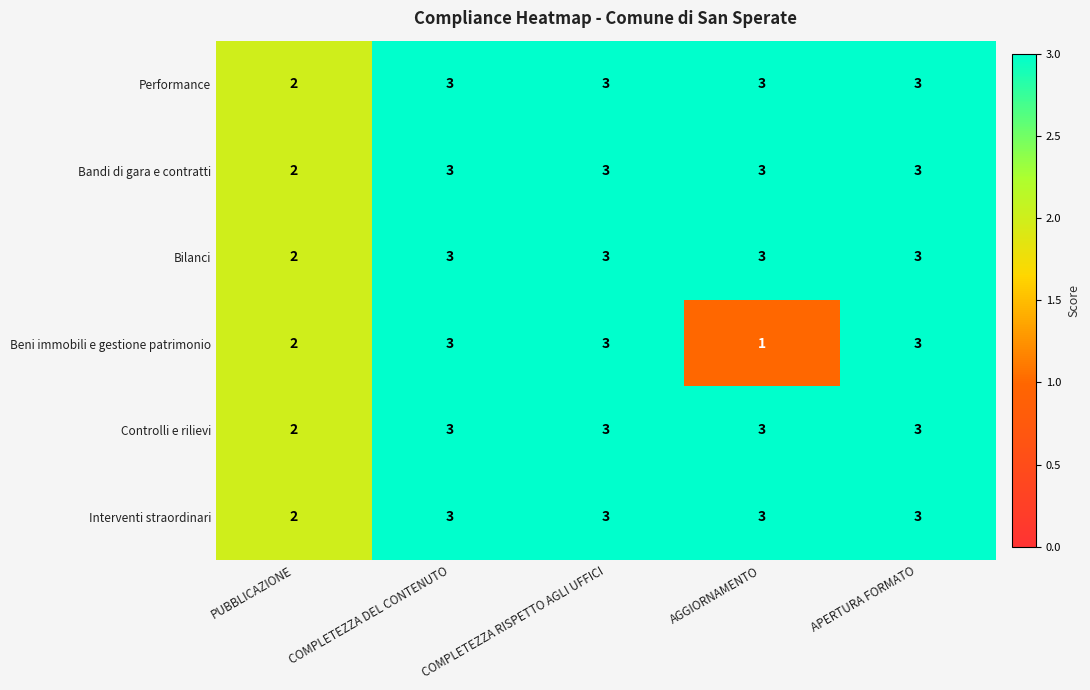

At how many categories does at least one series exceed 1?

5